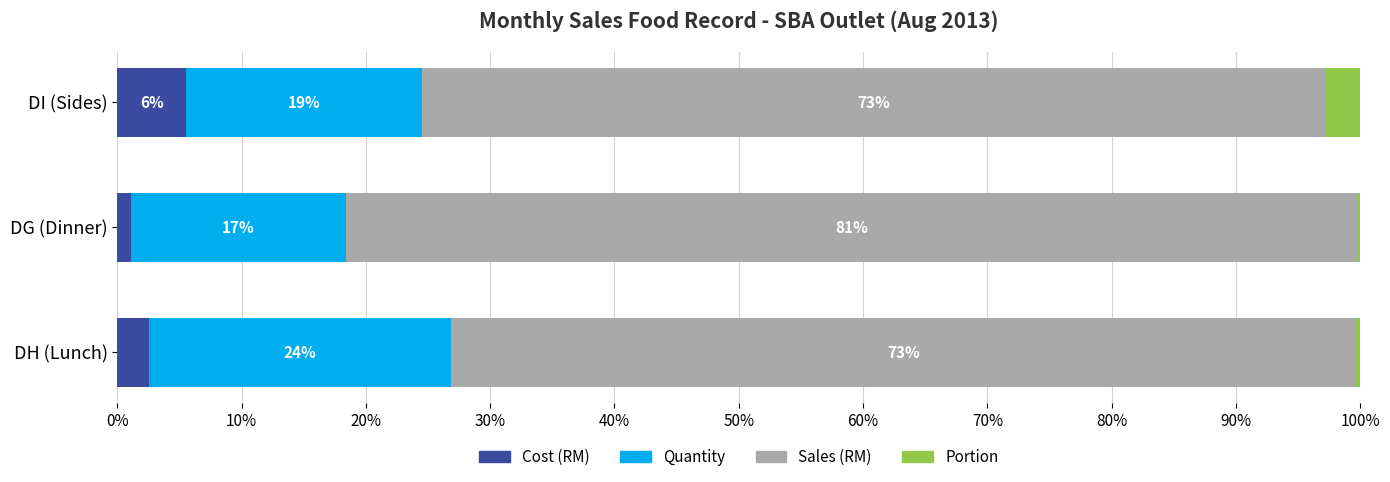

At which label is Cost (RM) closest to 3?

DH (Lunch)